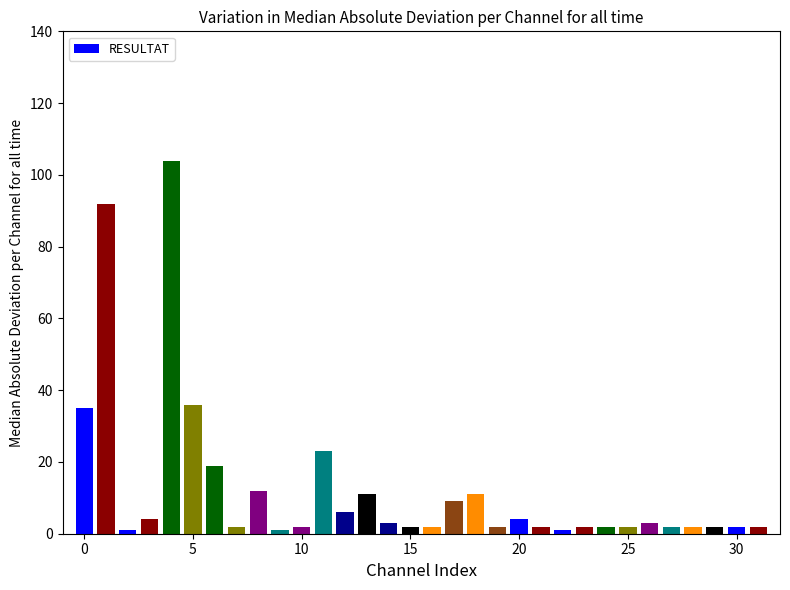

How many series are shown in this chart?

1